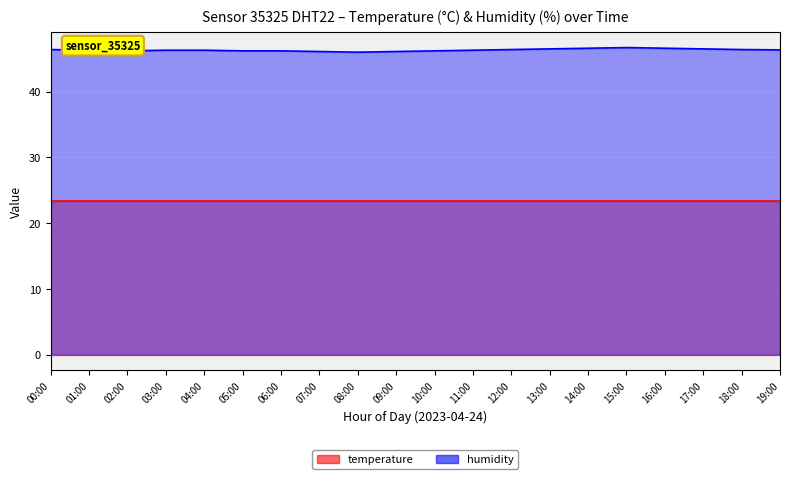

What are all the series names shown in the legend?

temperature, humidity